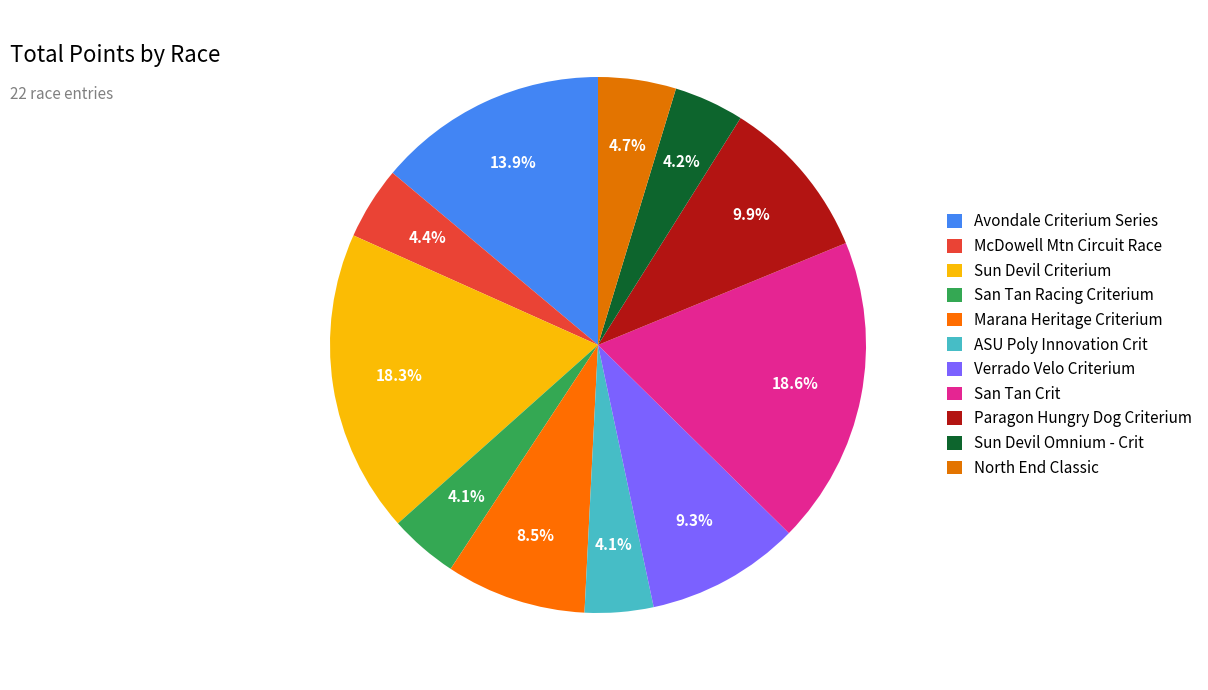

How many slices are in this pie chart?

11